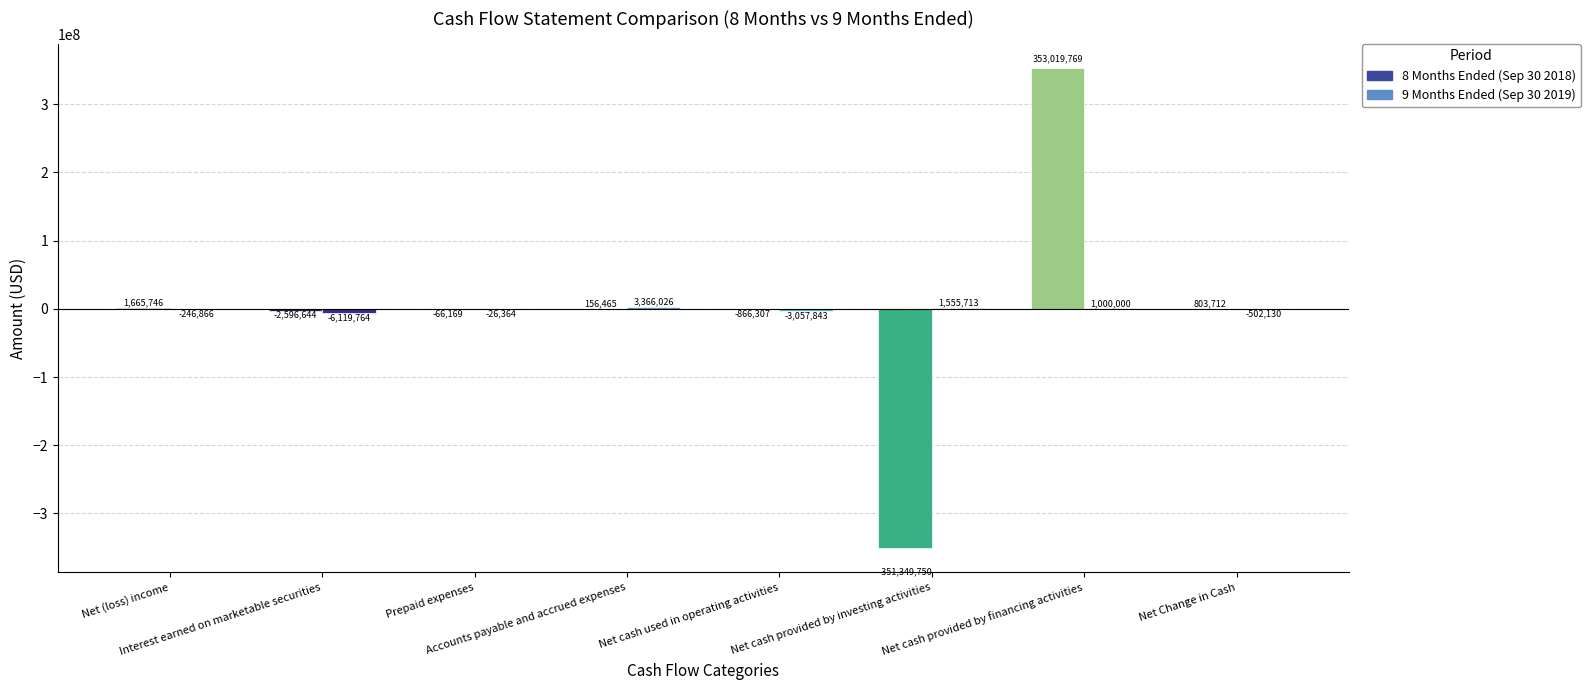

What position from the right is Net Change in Cash?

1